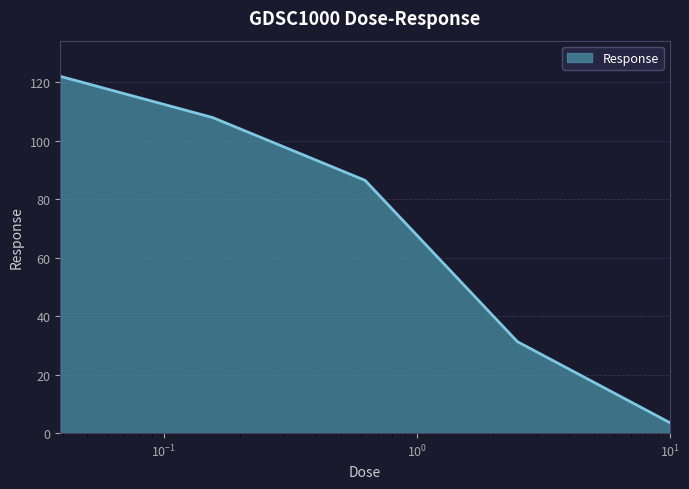

True or false: there are more than 1 points higher than both neighbors.

False